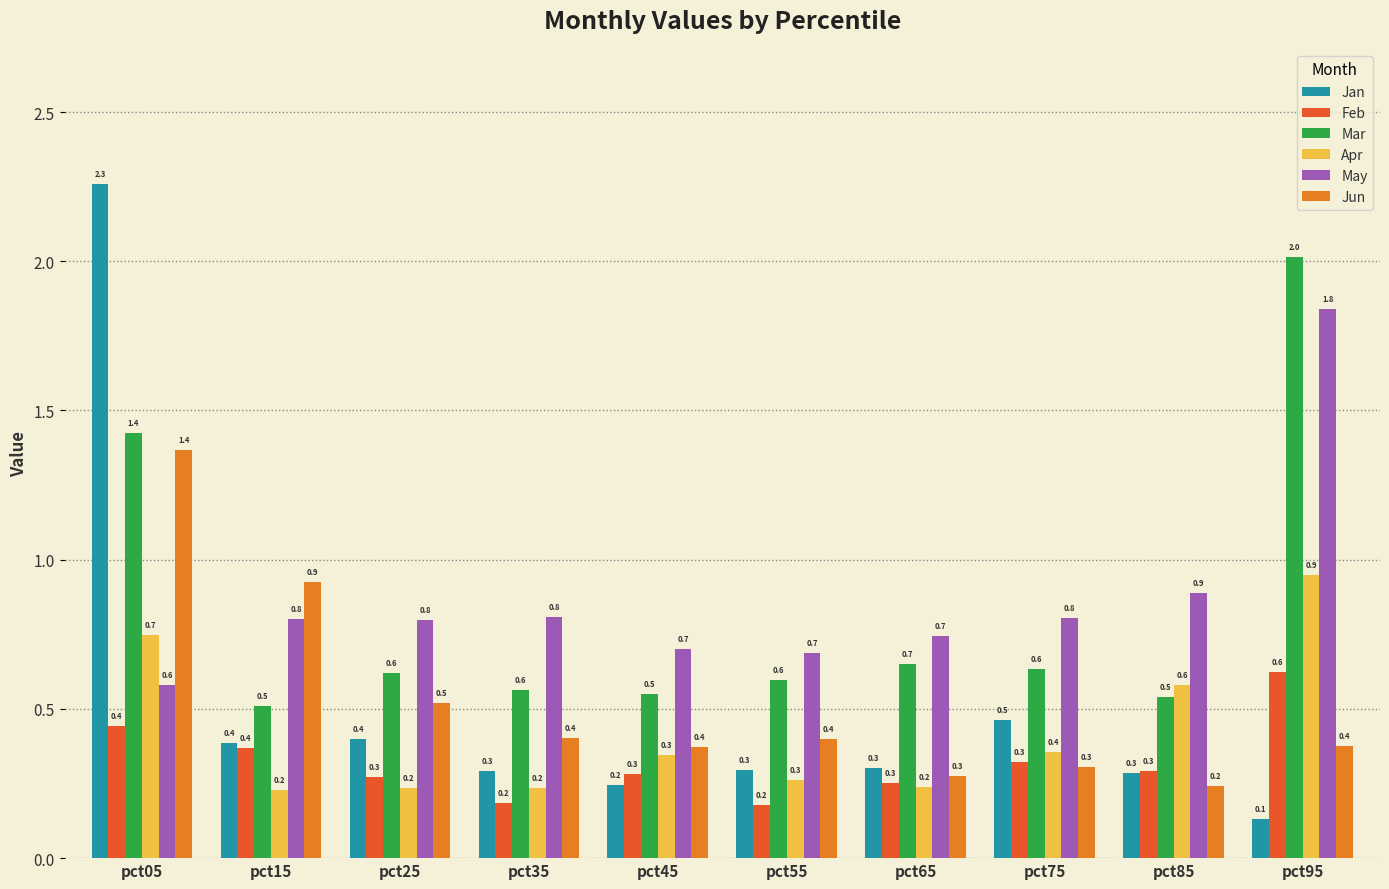

True or false: May has a value of 0.8 at pct35.

True